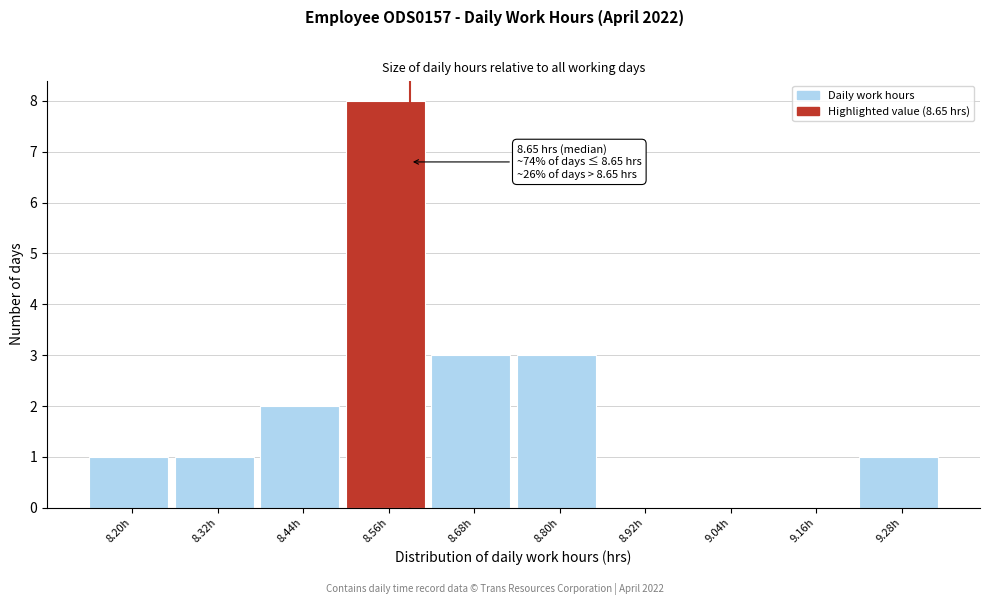

Reading left to right, list all the values displayed in this chart.

8.20h=1	8.32h=1	8.44h=2	8.56h=8	8.68h=3	8.80h=3	8.92h=0	9.04h=0	9.16h=0	9.28h=1